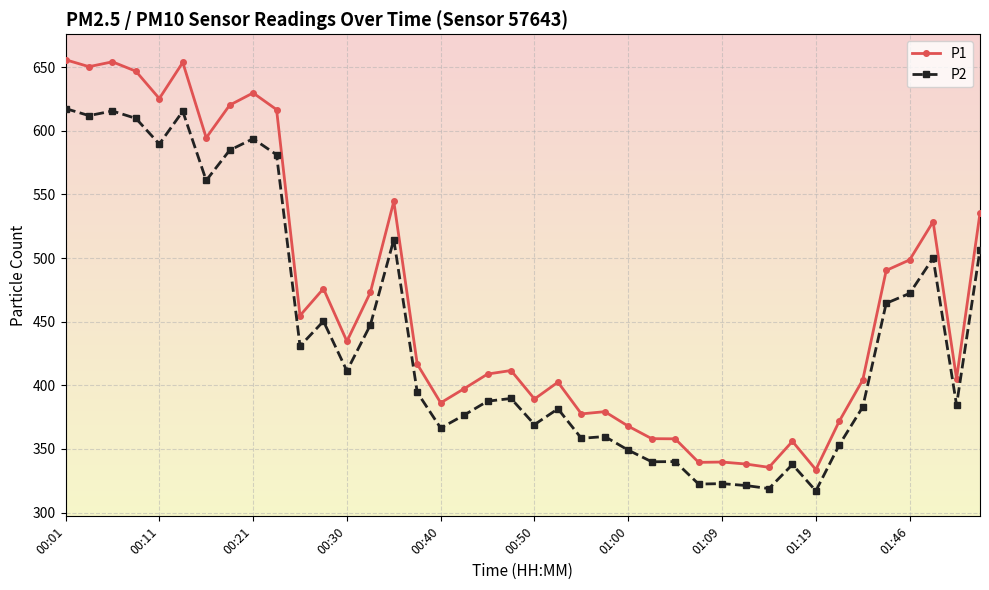

What is the smallest value displayed?

317.0